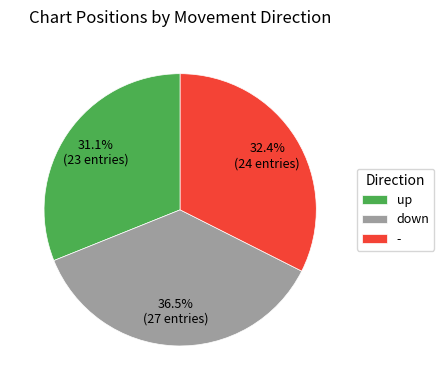

To the nearest percent, what is the difference between the - and down slice percentages?

4%